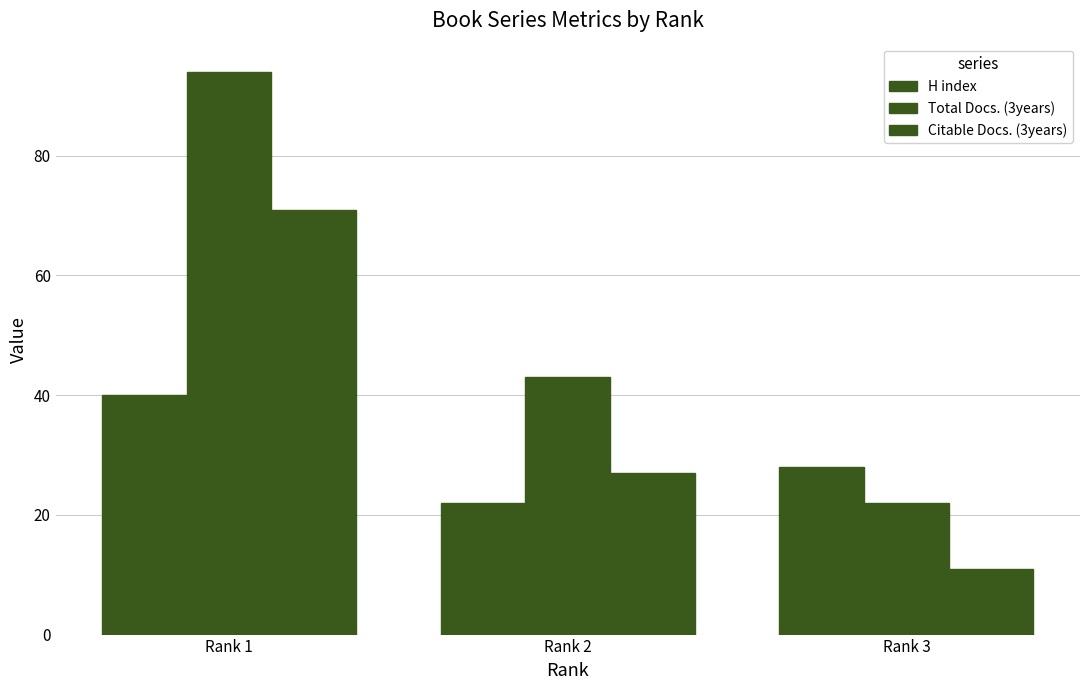

What is the value of the Total Docs. (3years) bar at the 1st from the left?

94